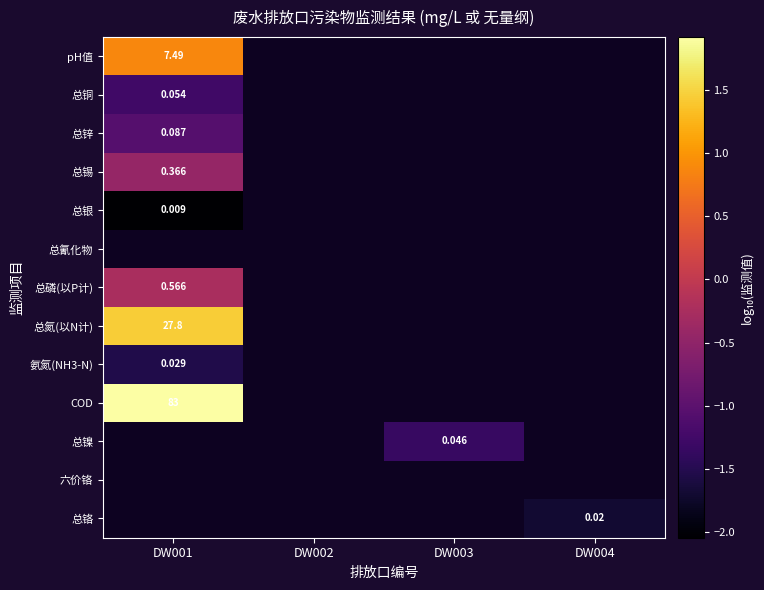

What is the smallest value displayed?

-2.0